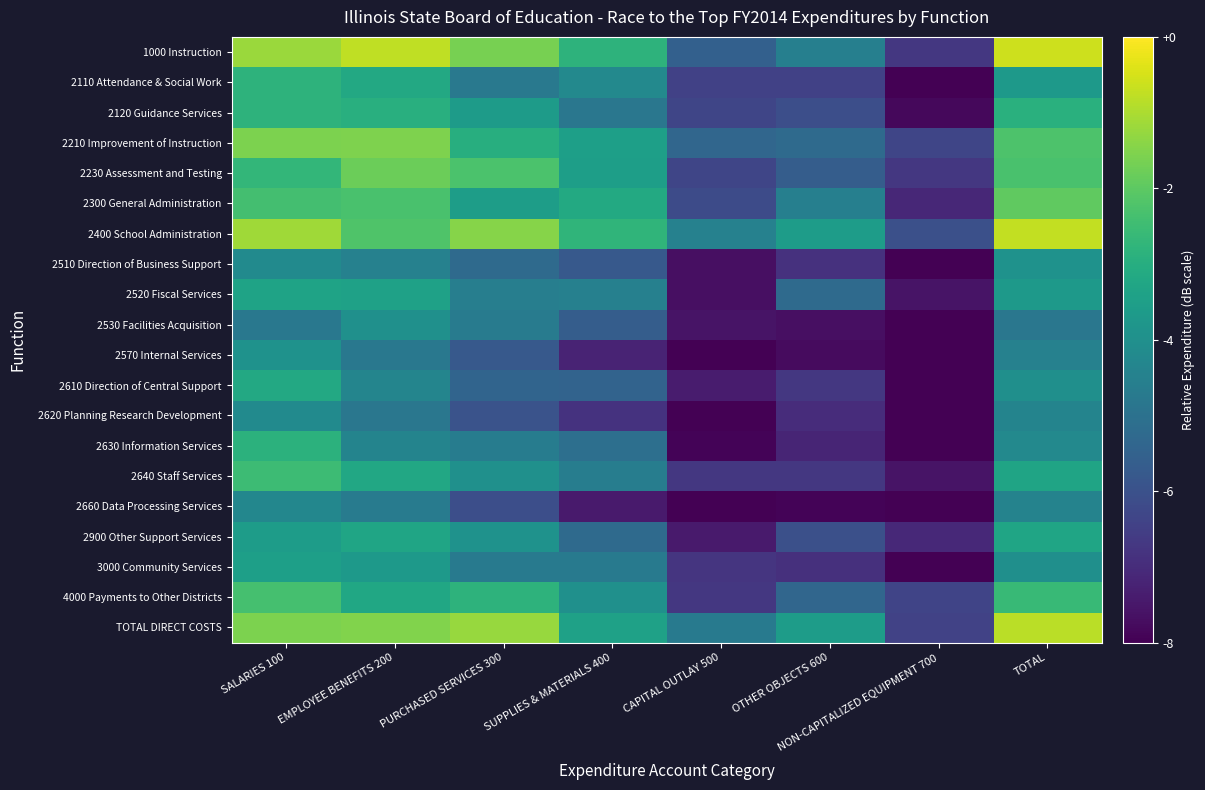

Reading left to right, what are all the values shown in this chart?

1000 Instruction: SALARIES 100=-1.2	EMPLOYEE BENEFITS 200=-0.8	PURCHASED SERVICES 300=-1.6	SUPPLIES & MATERIALS 400=-2.8	CAPITAL OUTLAY 500=-5.6	OTHER OBJECTS 600=-4.6	NON-CAPITALIZED EQUIPMENT 700=-6.7	TOTAL=-0.6
2110 Attendance & Social Work: SALARIES 100=-2.8	EMPLOYEE BENEFITS 200=-3.2	PURCHASED SERVICES 300=-4.8	SUPPLIES & MATERIALS 400=-4.2	CAPITAL OUTLAY 500=-6.5	OTHER OBJECTS 600=-6.5	NON-CAPITALIZED EQUIPMENT 700=-8.5	TOTAL=-3.7
2120 Guidance Services: SALARIES 100=-2.8	EMPLOYEE BENEFITS 200=-3.0	PURCHASED SERVICES 300=-3.6	SUPPLIES & MATERIALS 400=-4.8	CAPITAL OUTLAY 500=-6.3	OTHER OBJECTS 600=-6.1	NON-CAPITALIZED EQUIPMENT 700=-7.8	TOTAL=-2.9
2210 Improvement of Instruction: SALARIES 100=-1.6	EMPLOYEE BENEFITS 200=-1.5	PURCHASED SERVICES 300=-3.0	SUPPLIES & MATERIALS 400=-3.5	CAPITAL OUTLAY 500=-5.4	OTHER OBJECTS 600=-5.2	NON-CAPITALIZED EQUIPMENT 700=-6.3	TOTAL=-2.2
2230 Assessment and Testing: SALARIES 100=-2.7	EMPLOYEE BENEFITS 200=-1.8	PURCHASED SERVICES 300=-2.3	SUPPLIES & MATERIALS 400=-3.5	CAPITAL OUTLAY 500=-6.3	OTHER OBJECTS 600=-5.6	NON-CAPITALIZED EQUIPMENT 700=-6.7	TOTAL=-2.3
2300 General Administration: SALARIES 100=-2.4	EMPLOYEE BENEFITS 200=-2.3	PURCHASED SERVICES 300=-3.5	SUPPLIES & MATERIALS 400=-3.1	CAPITAL OUTLAY 500=-6.2	OTHER OBJECTS 600=-4.5	NON-CAPITALIZED EQUIPMENT 700=-7.1	TOTAL=-2.0
2400 School Administration: SALARIES 100=-1.1	EMPLOYEE BENEFITS 200=-2.2	PURCHASED SERVICES 300=-1.4	SUPPLIES & MATERIALS 400=-2.8	CAPITAL OUTLAY 500=-4.5	OTHER OBJECTS 600=-3.6	NON-CAPITALIZED EQUIPMENT 700=-6.0	TOTAL=-0.7
2510 Direction of Business Support: SALARIES 100=-4.2	EMPLOYEE BENEFITS 200=-4.5	PURCHASED SERVICES 300=-5.2	SUPPLIES & MATERIALS 400=-5.8	CAPITAL OUTLAY 500=-7.7	OTHER OBJECTS 600=-6.9	NON-CAPITALIZED EQUIPMENT 700=-8.0	TOTAL=-3.9
2520 Fiscal Services: SALARIES 100=-3.4	EMPLOYEE BENEFITS 200=-3.4	PURCHASED SERVICES 300=-4.6	SUPPLIES & MATERIALS 400=-4.5	CAPITAL OUTLAY 500=-7.7	OTHER OBJECTS 600=-5.2	NON-CAPITALIZED EQUIPMENT 700=-7.6	TOTAL=-3.7
2530 Facilities Acquisition: SALARIES 100=-4.8	EMPLOYEE BENEFITS 200=-4.0	PURCHASED SERVICES 300=-4.7	SUPPLIES & MATERIALS 400=-5.6	CAPITAL OUTLAY 500=-7.6	OTHER OBJECTS 600=-7.7	NON-CAPITALIZED EQUIPMENT 700=-9.2	TOTAL=-4.8
2570 Internal Services: SALARIES 100=-3.9	EMPLOYEE BENEFITS 200=-4.8	PURCHASED SERVICES 300=-5.8	SUPPLIES & MATERIALS 400=-7.2	CAPITAL OUTLAY 500=-8.8	OTHER OBJECTS 600=-7.8	NON-CAPITALIZED EQUIPMENT 700=-9.1	TOTAL=-4.5
2610 Direction of Central Support: SALARIES 100=-3.2	EMPLOYEE BENEFITS 200=-4.3	PURCHASED SERVICES 300=-5.4	SUPPLIES & MATERIALS 400=-5.5	CAPITAL OUTLAY 500=-7.4	OTHER OBJECTS 600=-6.7	NON-CAPITALIZED EQUIPMENT 700=-8.4	TOTAL=-4.0
2620 Planning Research Development: SALARIES 100=-4.2	EMPLOYEE BENEFITS 200=-4.8	PURCHASED SERVICES 300=-6.0	SUPPLIES & MATERIALS 400=-6.8	CAPITAL OUTLAY 500=-8.9	OTHER OBJECTS 600=-7.0	NON-CAPITALIZED EQUIPMENT 700=-9.5	TOTAL=-4.4
2630 Information Services: SALARIES 100=-2.8	EMPLOYEE BENEFITS 200=-4.4	PURCHASED SERVICES 300=-4.6	SUPPLIES & MATERIALS 400=-5.1	CAPITAL OUTLAY 500=-7.9	OTHER OBJECTS 600=-7.2	NON-CAPITALIZED EQUIPMENT 700=-8.8	TOTAL=-4.2
2640 Staff Services: SALARIES 100=-2.5	EMPLOYEE BENEFITS 200=-3.2	PURCHASED SERVICES 300=-4.0	SUPPLIES & MATERIALS 400=-4.6	CAPITAL OUTLAY 500=-6.7	OTHER OBJECTS 600=-6.7	NON-CAPITALIZED EQUIPMENT 700=-7.6	TOTAL=-3.3
2660 Data Processing Services: SALARIES 100=-4.3	EMPLOYEE BENEFITS 200=-4.7	PURCHASED SERVICES 300=-6.1	SUPPLIES & MATERIALS 400=-7.4	CAPITAL OUTLAY 500=-9.2	OTHER OBJECTS 600=-7.9	NON-CAPITALIZED EQUIPMENT 700=-9.3	TOTAL=-4.4
2900 Other Support Services: SALARIES 100=-3.6	EMPLOYEE BENEFITS 200=-3.3	PURCHASED SERVICES 300=-3.9	SUPPLIES & MATERIALS 400=-5.2	CAPITAL OUTLAY 500=-7.4	OTHER OBJECTS 600=-6.1	NON-CAPITALIZED EQUIPMENT 700=-7.1	TOTAL=-3.3
3000 Community Services: SALARIES 100=-3.5	EMPLOYEE BENEFITS 200=-3.7	PURCHASED SERVICES 300=-4.7	SUPPLIES & MATERIALS 400=-4.7	CAPITAL OUTLAY 500=-6.8	OTHER OBJECTS 600=-6.9	NON-CAPITALIZED EQUIPMENT 700=-8.5	TOTAL=-4.0
4000 Payments to Other Districts: SALARIES 100=-2.3	EMPLOYEE BENEFITS 200=-3.2	PURCHASED SERVICES 300=-2.8	SUPPLIES & MATERIALS 400=-4.0	CAPITAL OUTLAY 500=-6.7	OTHER OBJECTS 600=-5.4	NON-CAPITALIZED EQUIPMENT 700=-6.3	TOTAL=-2.6
TOTAL DIRECT COSTS: SALARIES 100=-1.6	EMPLOYEE BENEFITS 200=-1.5	PURCHASED SERVICES 300=-1.2	SUPPLIES & MATERIALS 400=-3.4	CAPITAL OUTLAY 500=-4.7	OTHER OBJECTS 600=-3.6	NON-CAPITALIZED EQUIPMENT 700=-6.4	TOTAL=-0.8